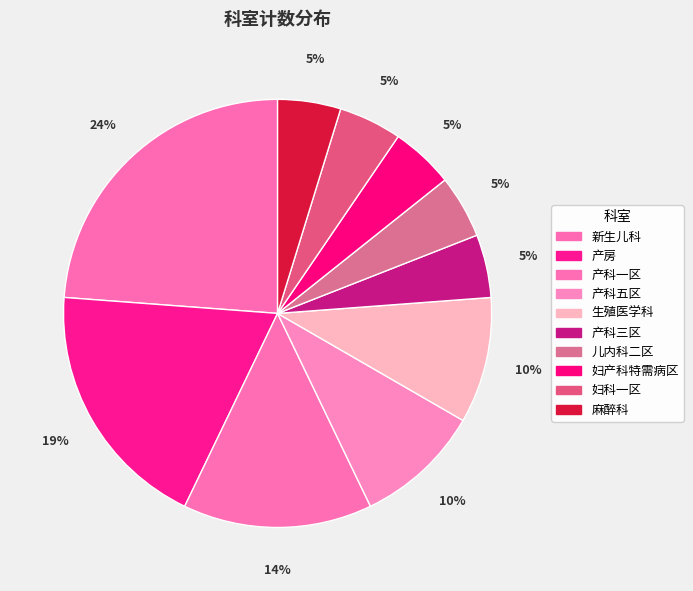

What percentage do 儿内科二区 and 妇科一区 together represent?

9.5%